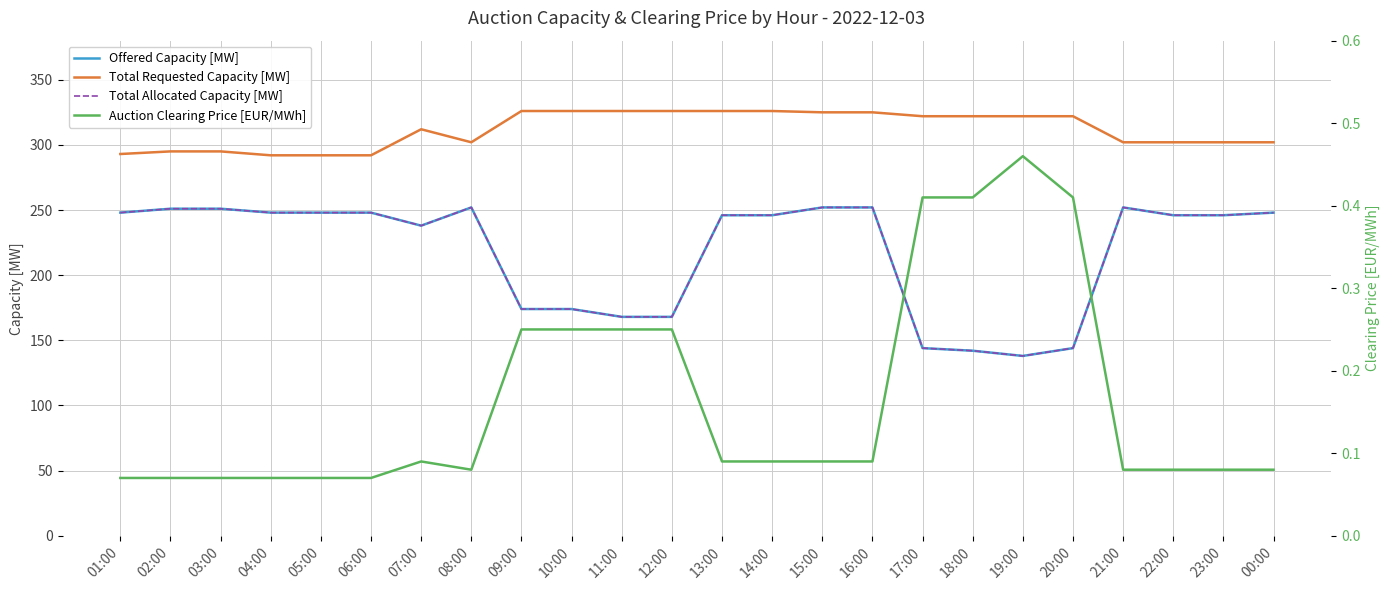

What is the highest value of the Total Requested Capacity [MW] series?

326